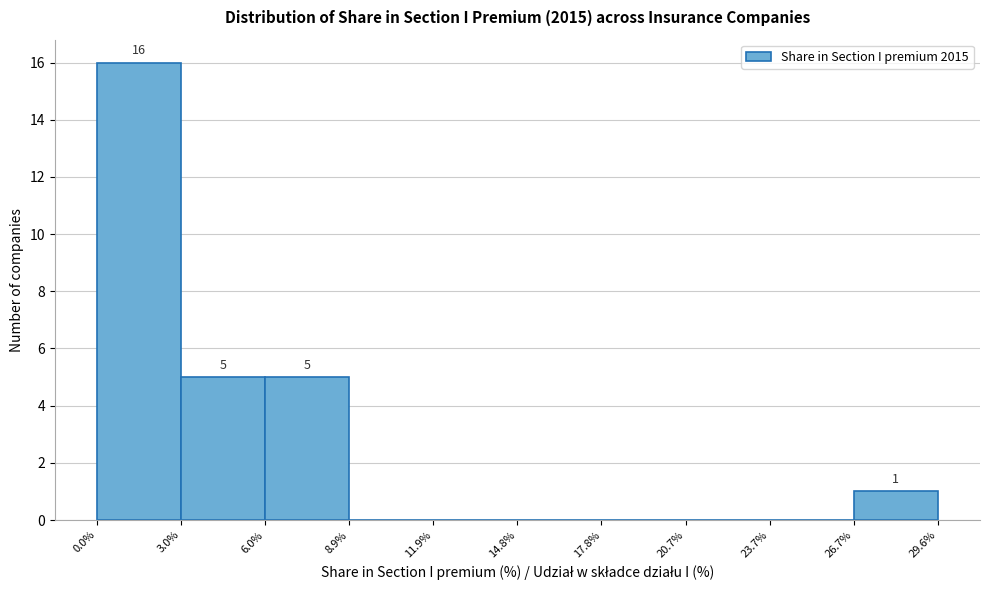

Which range on the x-axis has the tallest bar?

0.0% to 3.0%